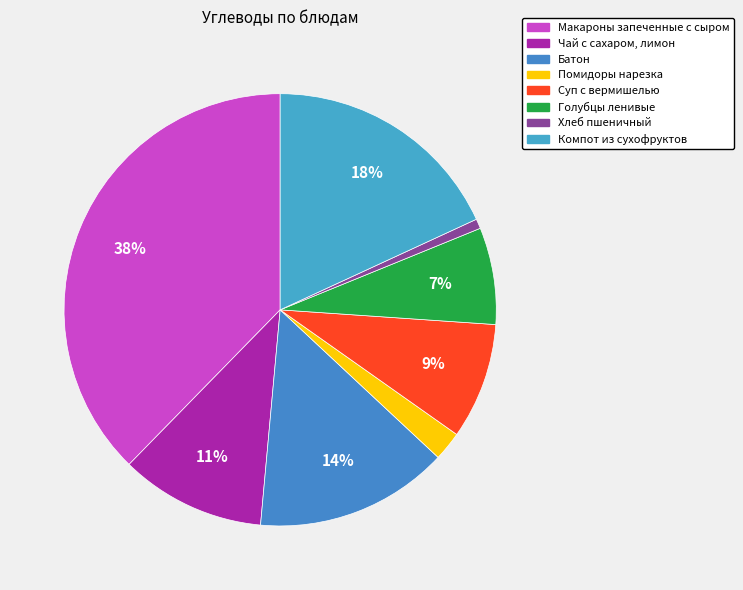

To the nearest percent, what portion does Батон represent?

14%